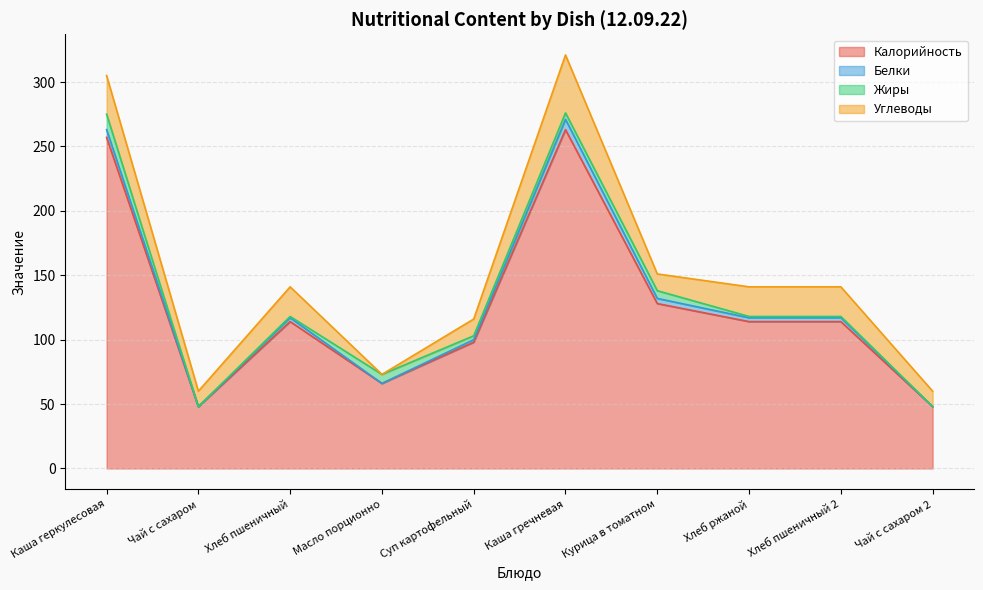

Between Хлеб пшеничный and Чай с сахаром 2, which series saw the biggest shift?

Калорийность